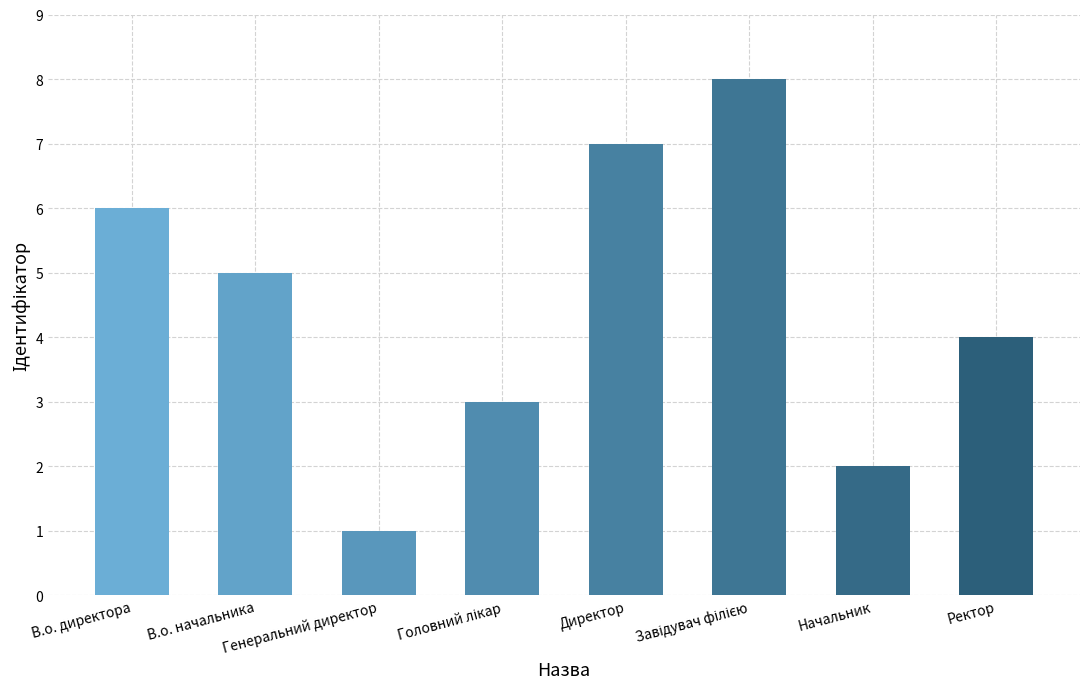

How many data points are less than 5?

4